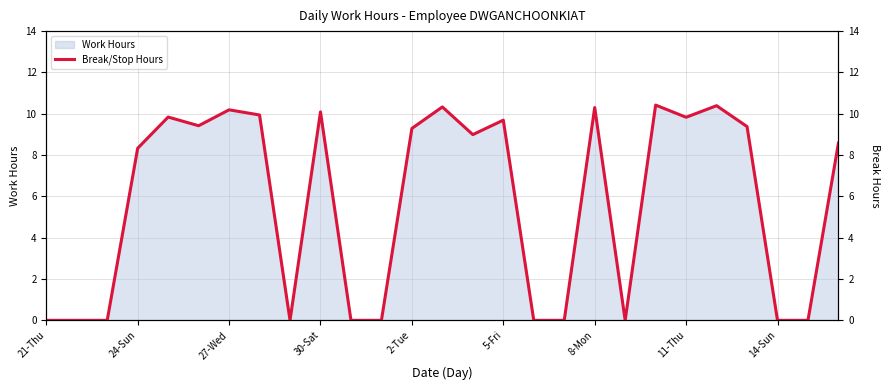

What is the average value?

5.7